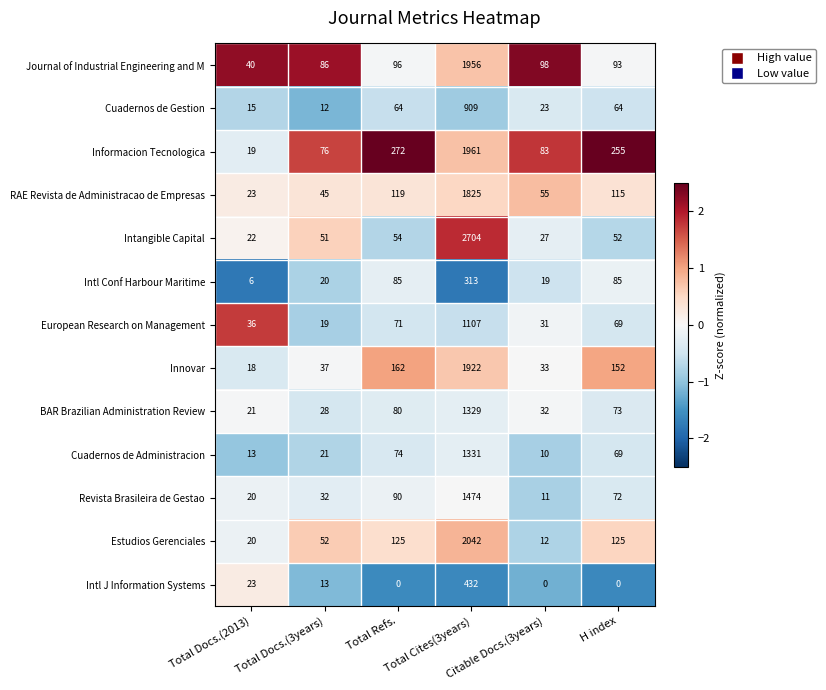

What is the spread (max minus min) of values at Total Cites(3years)?

2391